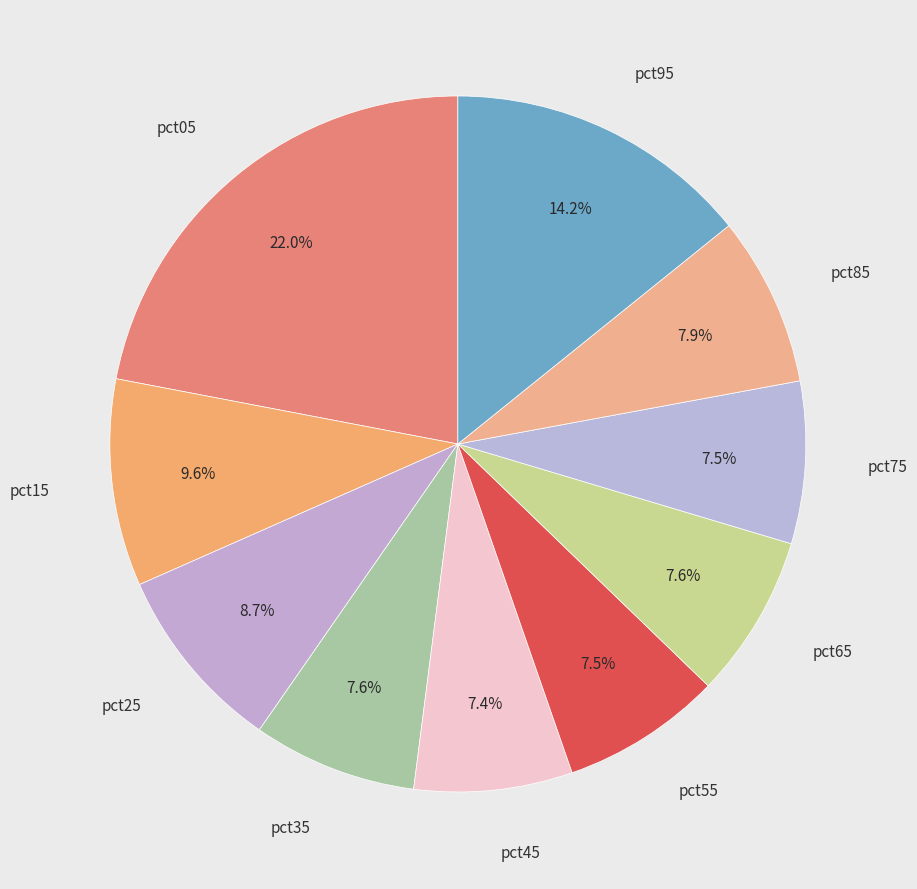

Does any single category account for the majority?

No